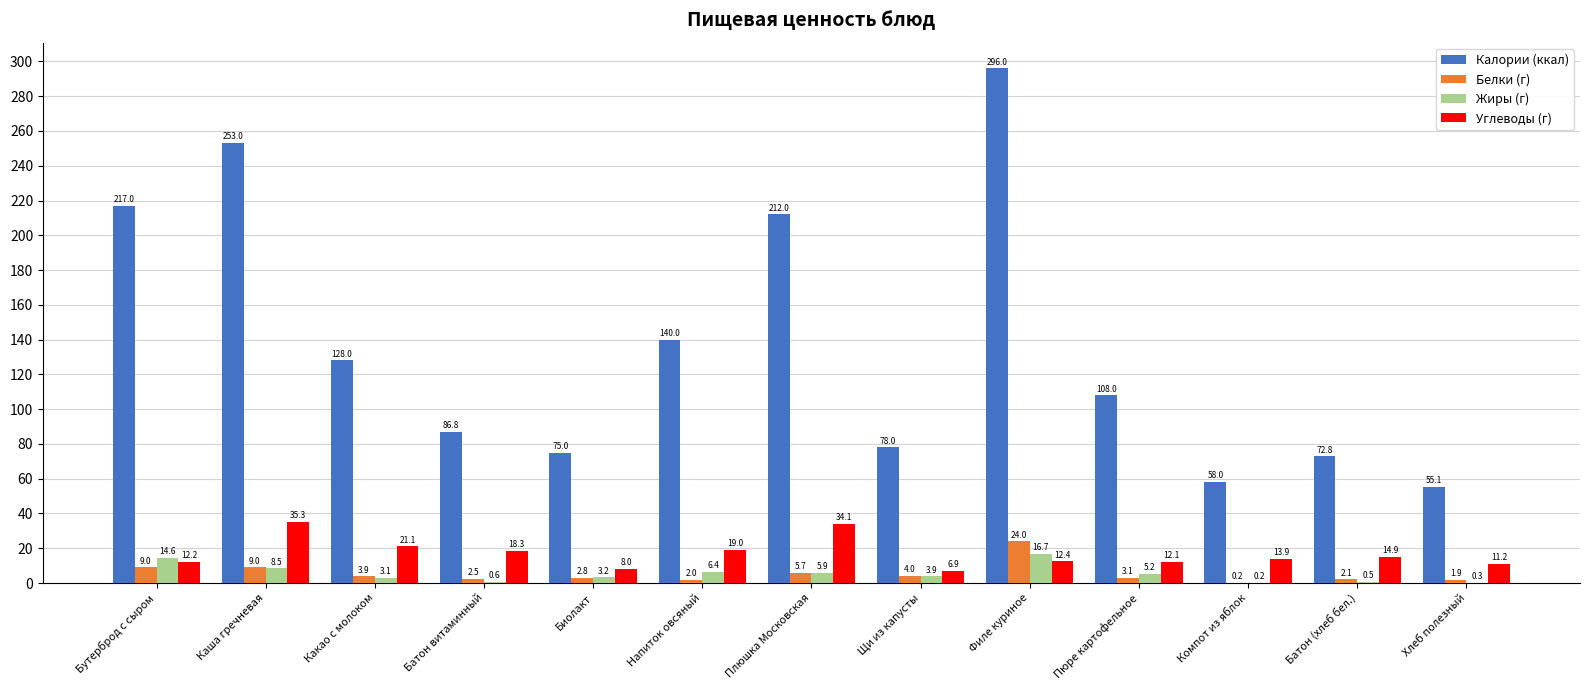

Are the bars horizontal?

No